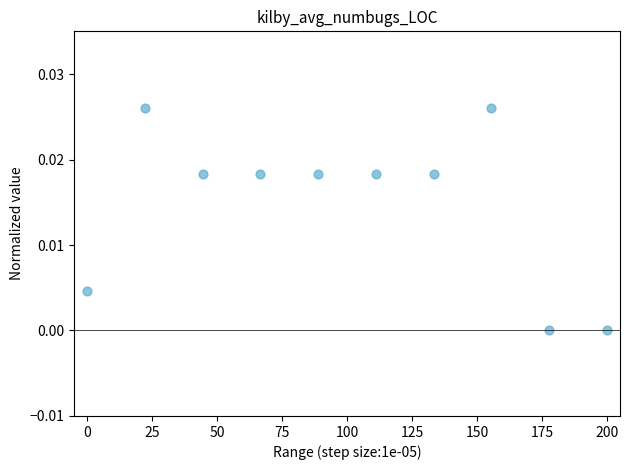

What is the average X value?

100.0